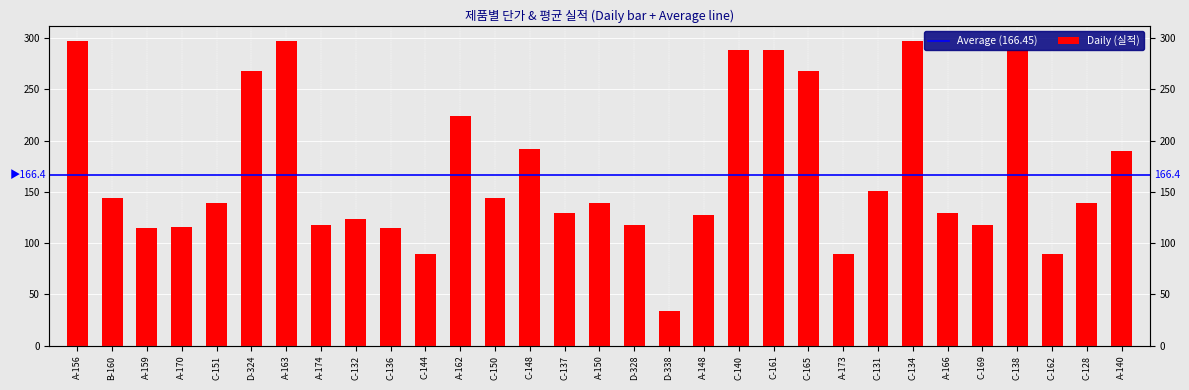

List the labels in order of value, largest first.

A-156, A-163, C-134, C-140, C-161, C-138, D-324, C-165, A-162, C-148, A-140, C-131, B-160, C-150, C-151, A-150, C-128, C-137, A-166, A-148, C-132, A-174, D-328, C-169, A-170, A-159, C-136, C-144, A-173, C-162, D-338